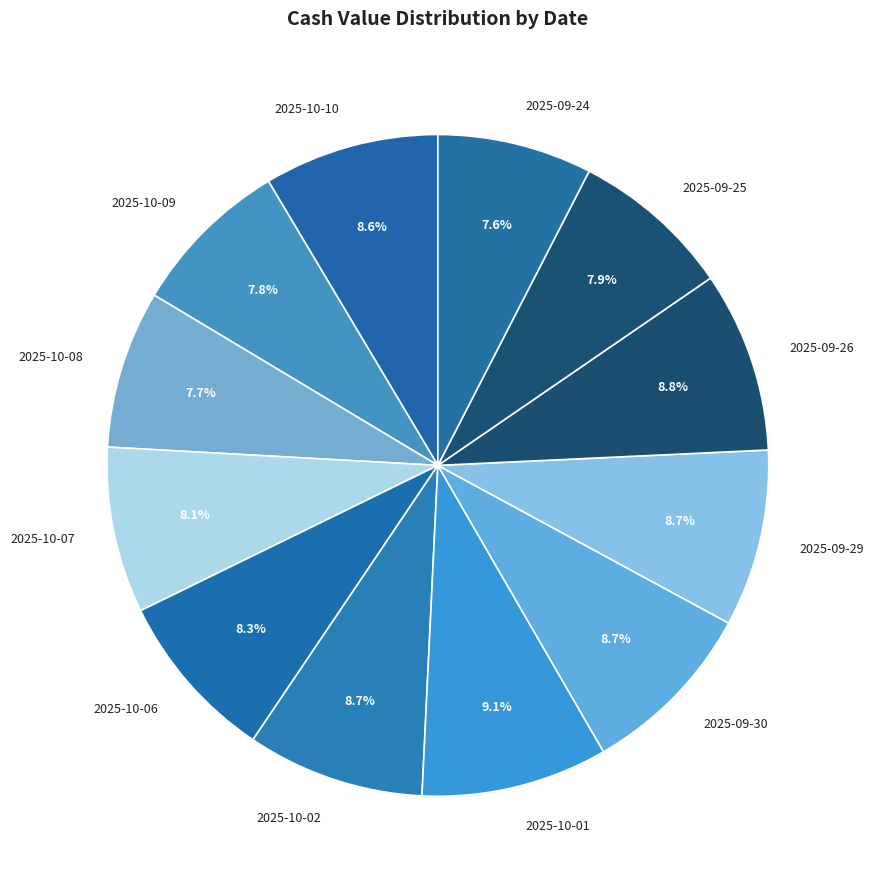

Count the number of slices in the pie.

12